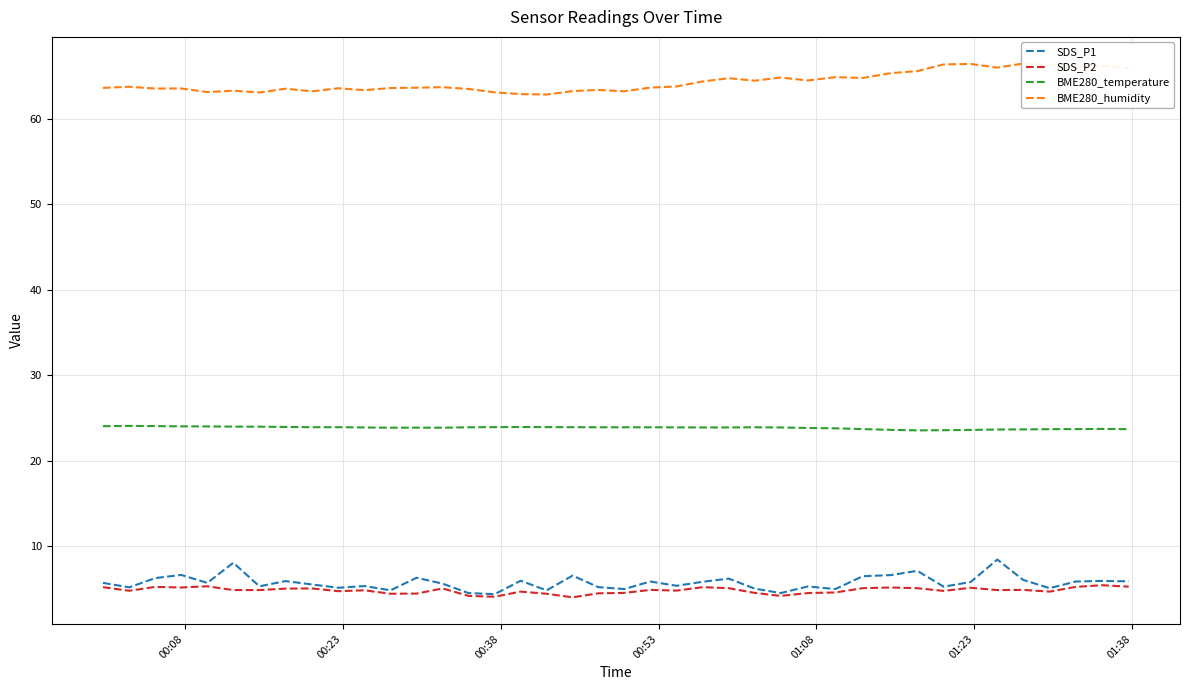

What is the lowest value of the BME280_temperature series?

23.6